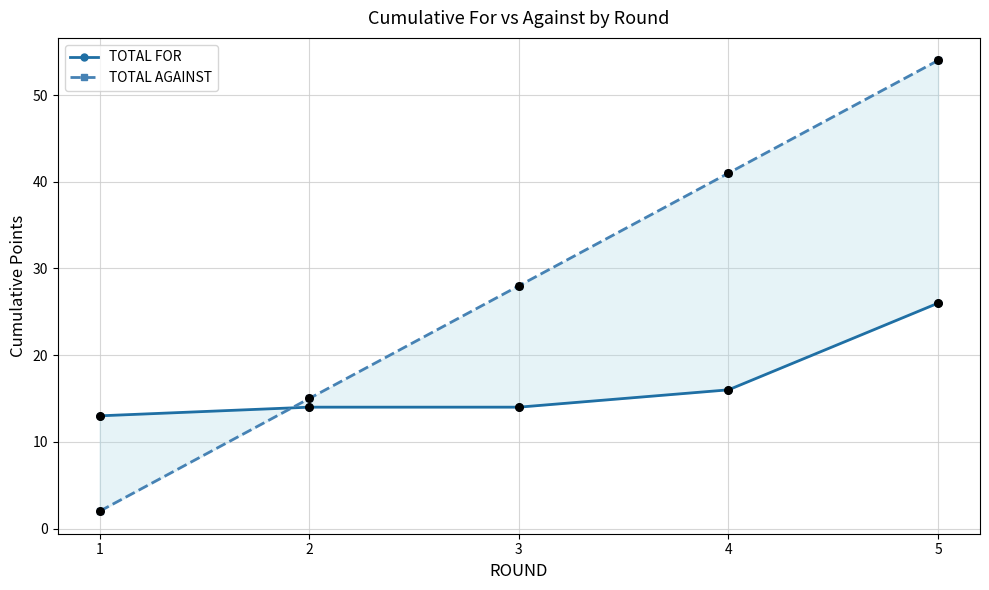

Which series reaches the maximum Y coordinate?

TOTAL AGAINST